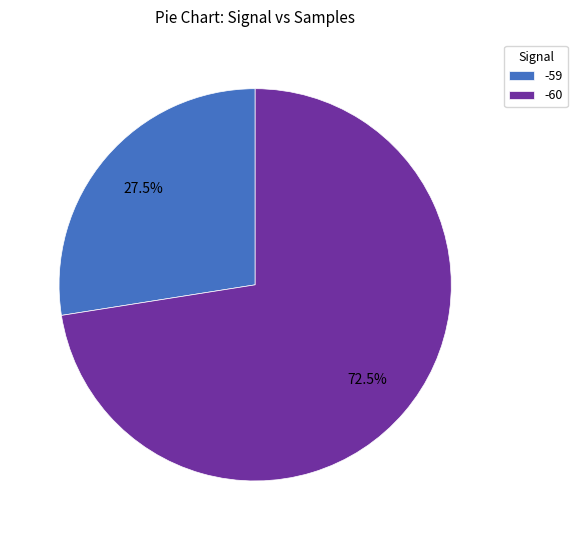

Which slice is the smallest?

-59